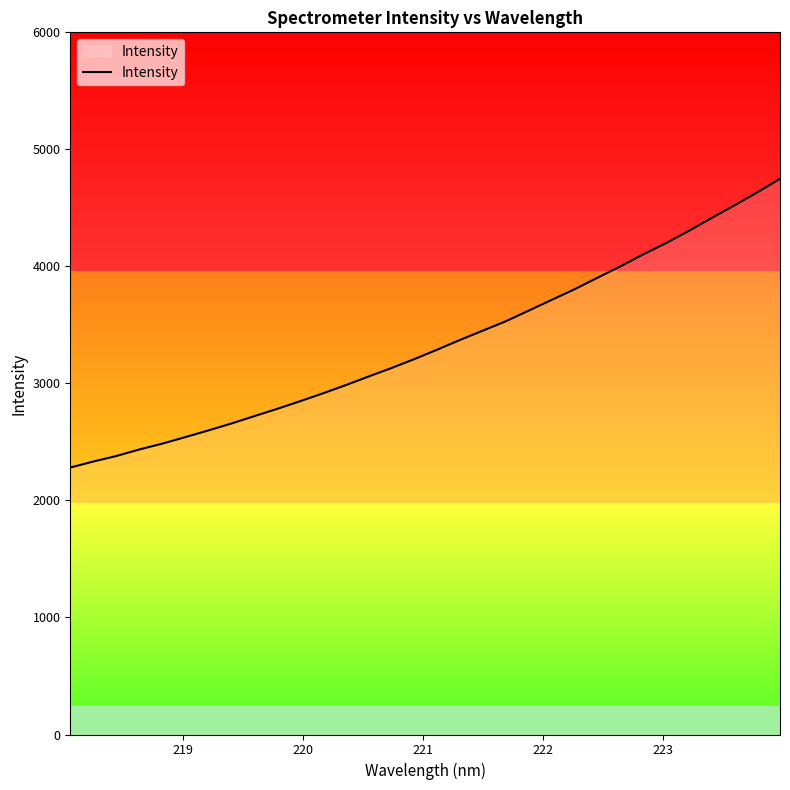

What is the average value?

3341.3